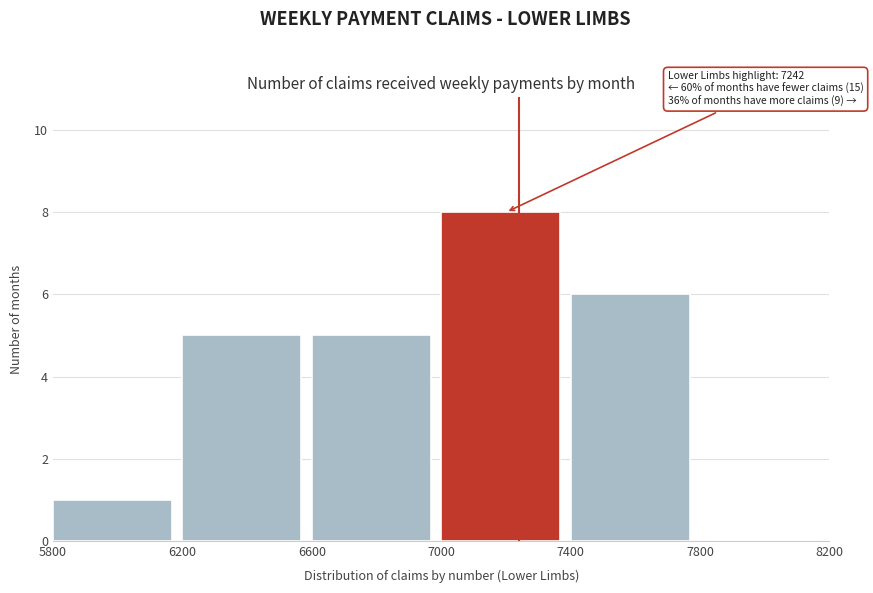

Which range on the x-axis has the tallest bar?

7000 to 7400